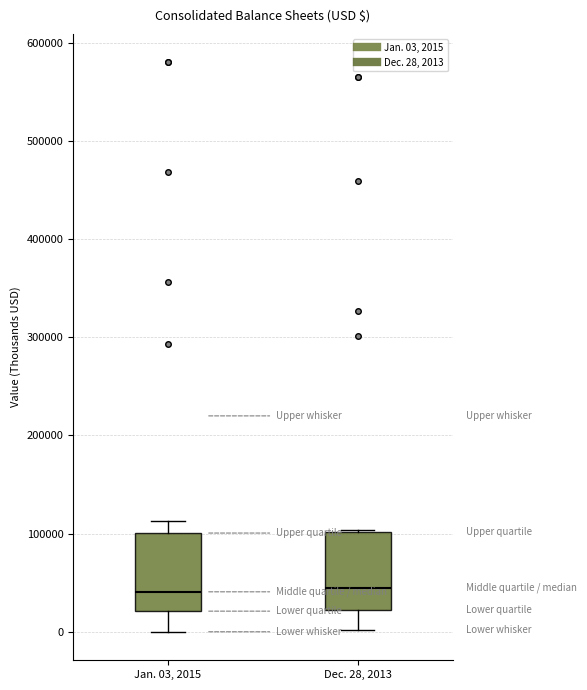

Reading left to right, read every box against the y-axis: the position of its median line, the range the box covers, and the ends of its whiskers. The values are not printed on the chart, so give them approximately, as read against the axis.

Jan. 03, 2015: median 40000, box 20000 to 100000, whiskers 0 to 110000
Dec. 28, 2013: median 40000, box 20000 to 100000, whiskers 0 to 100000